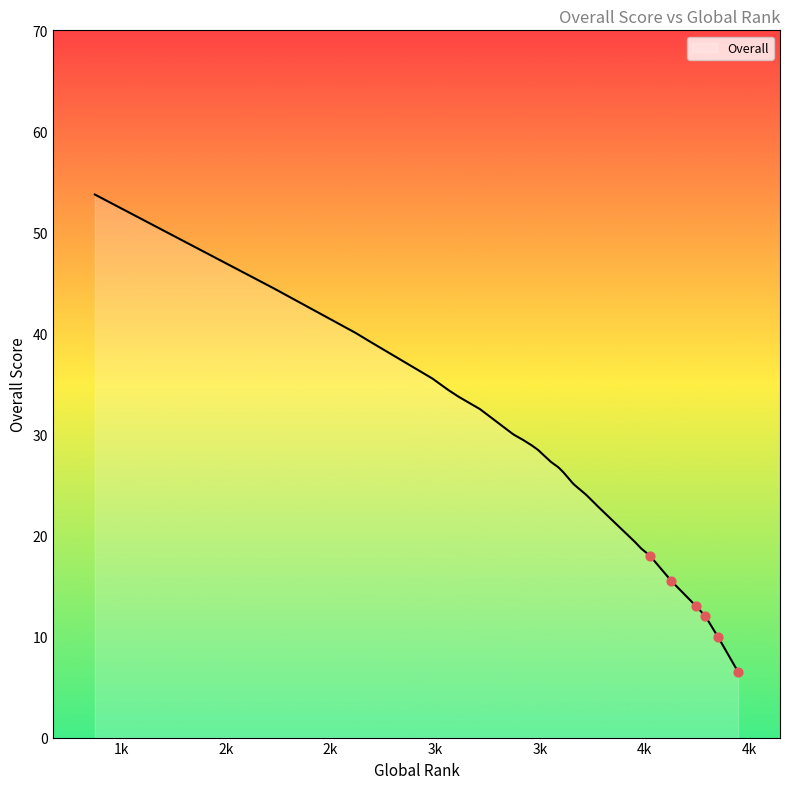

Which has a higher value, 3111 or 3613?

3111